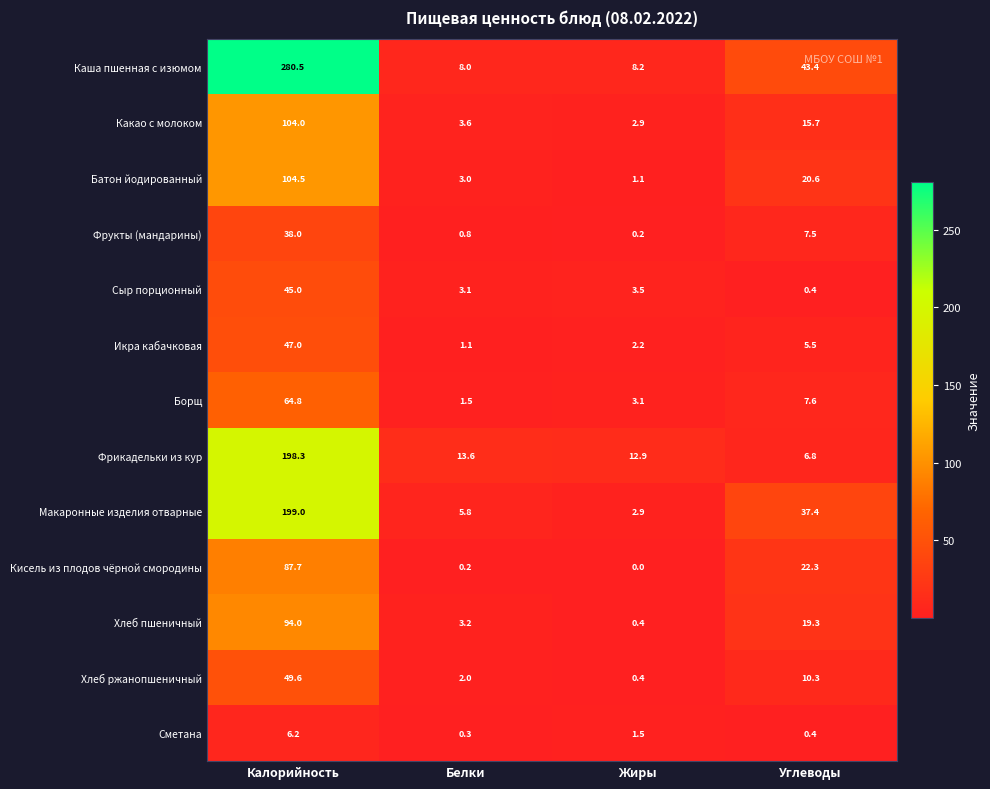

What is the maximum value shown in the chart?

280.5